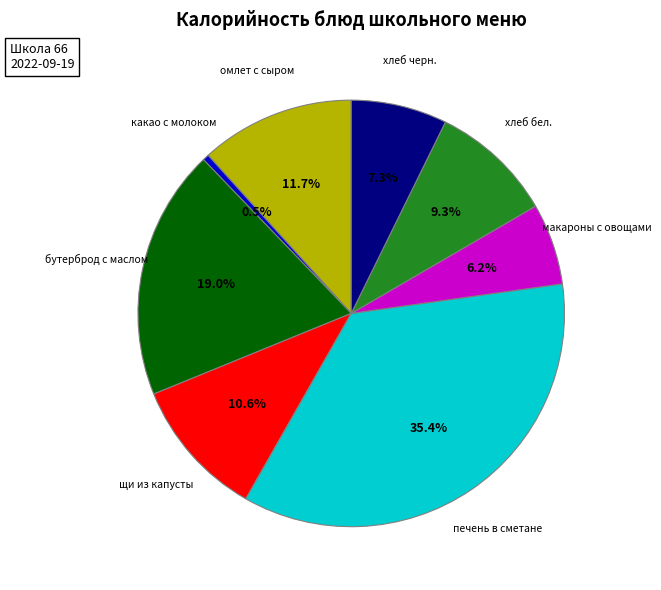

Count the number of slices in the pie.

8